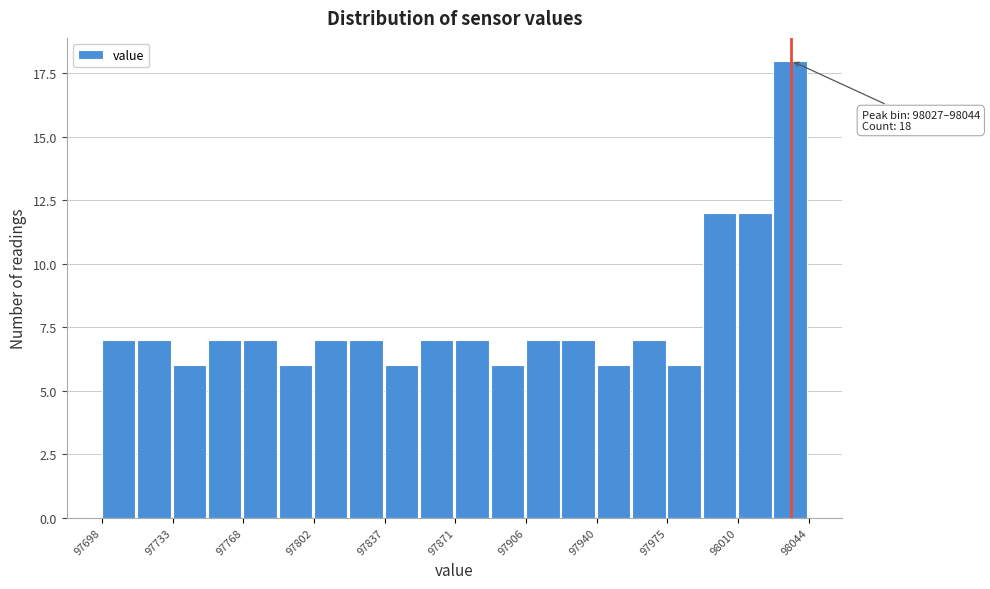

Read against the x-axis, roughly where is the centre of the tallest bar?

98035